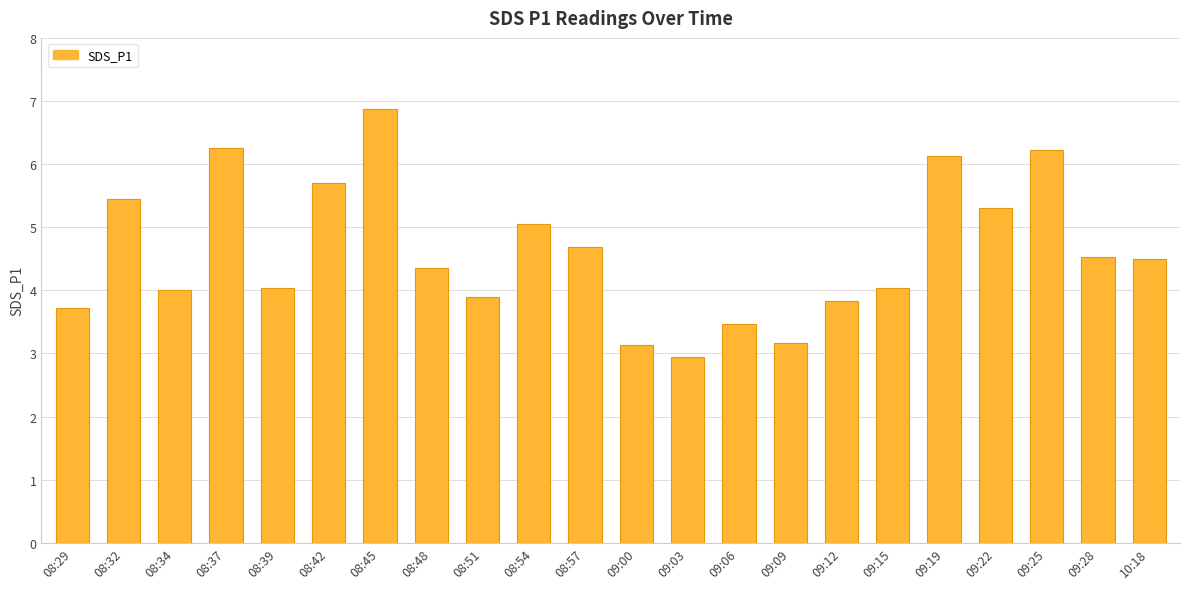

How many bars are there in total?

22